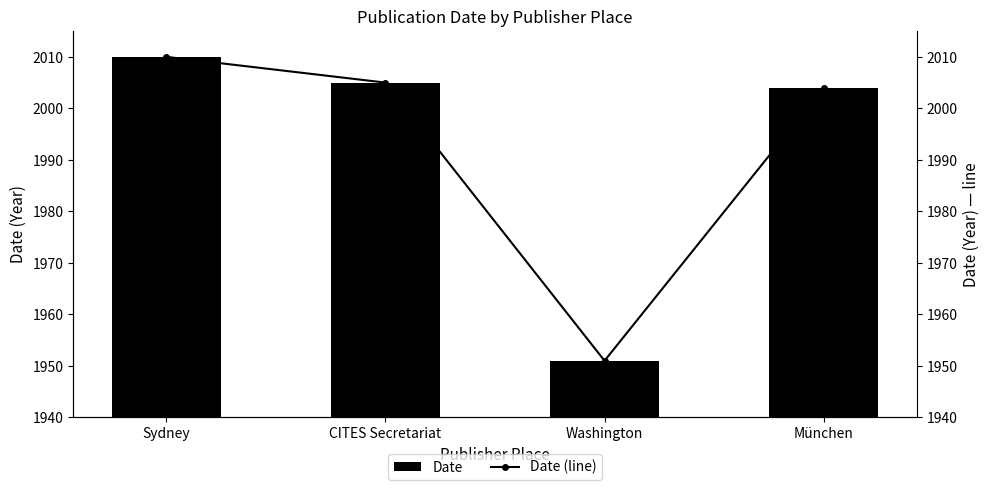

Rank the categories by Date (line) value from lowest to highest.

Washington, München, CITES Secretariat, Sydney